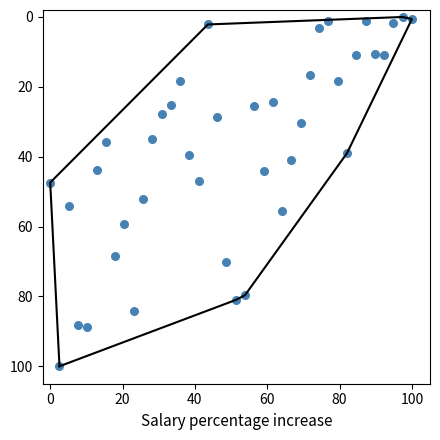

What is the range of Y values (max minus min)?

100.0